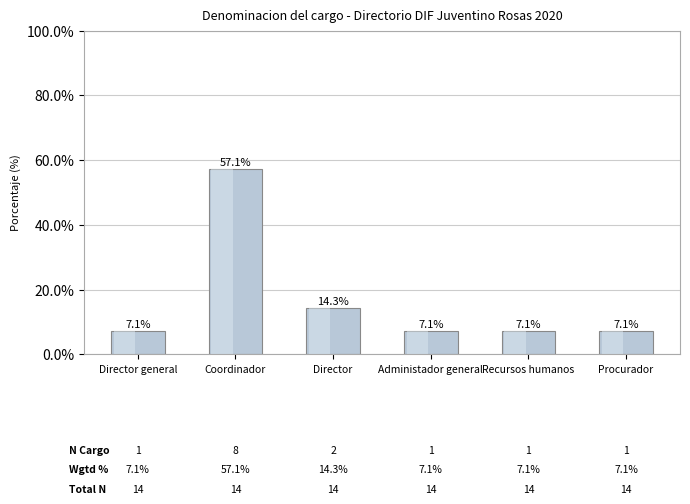

What is the approximate value at Procurador?

7.1